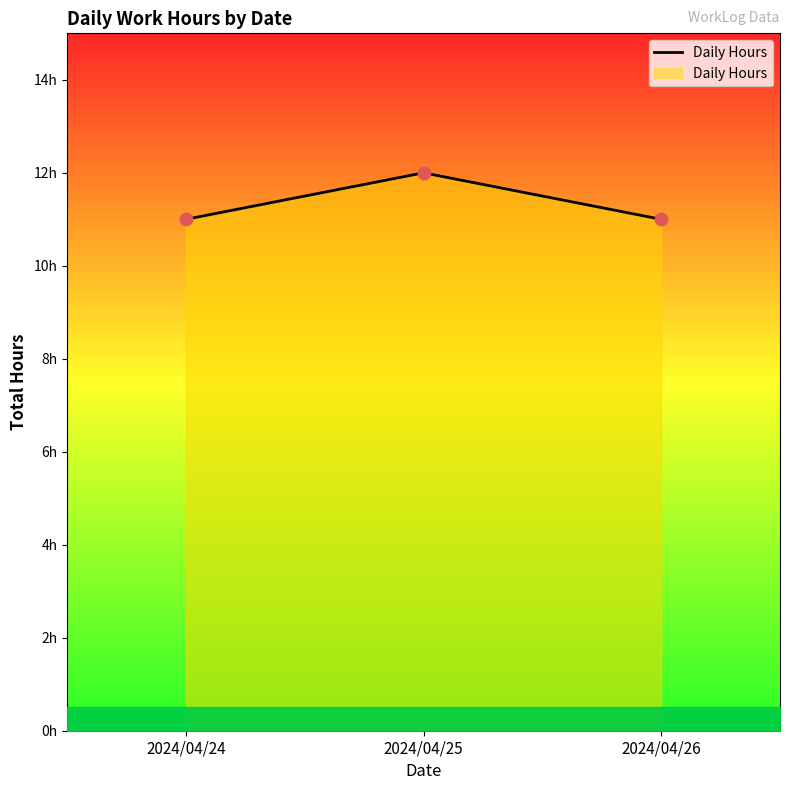

What is the ratio of the value at 2024/04/25 to the value at 2024/04/26?

1.1